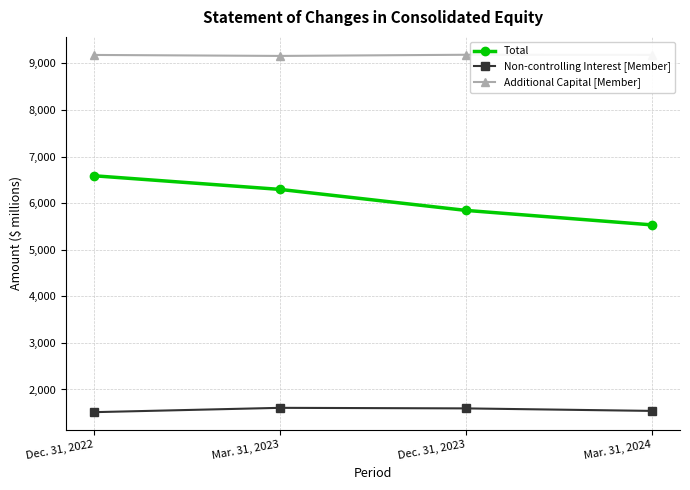

List the series in order of their overall mean, highest first.

Additional Capital [Member], Total, Non-controlling Interest [Member]